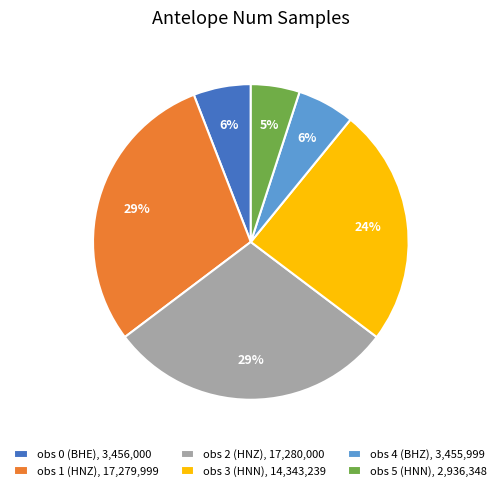

Combined, do obs 3 (HNN), 14,343,239 and obs 1 (HNZ), 17,279,999 account for over 50%?

Yes